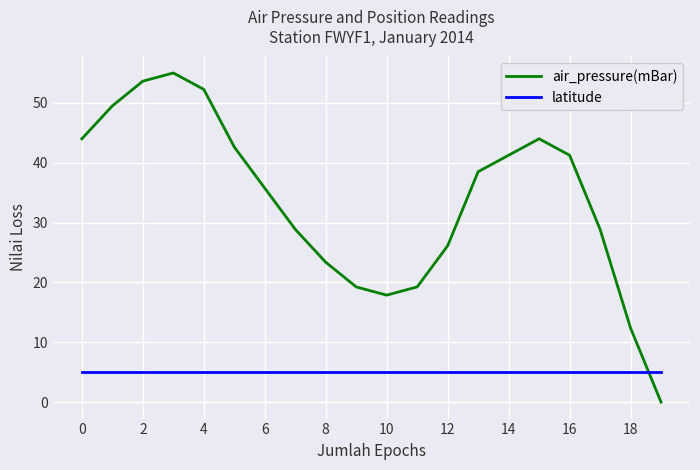

Rank the series by their average value, from highest to lowest.

air_pressure(mBar), latitude